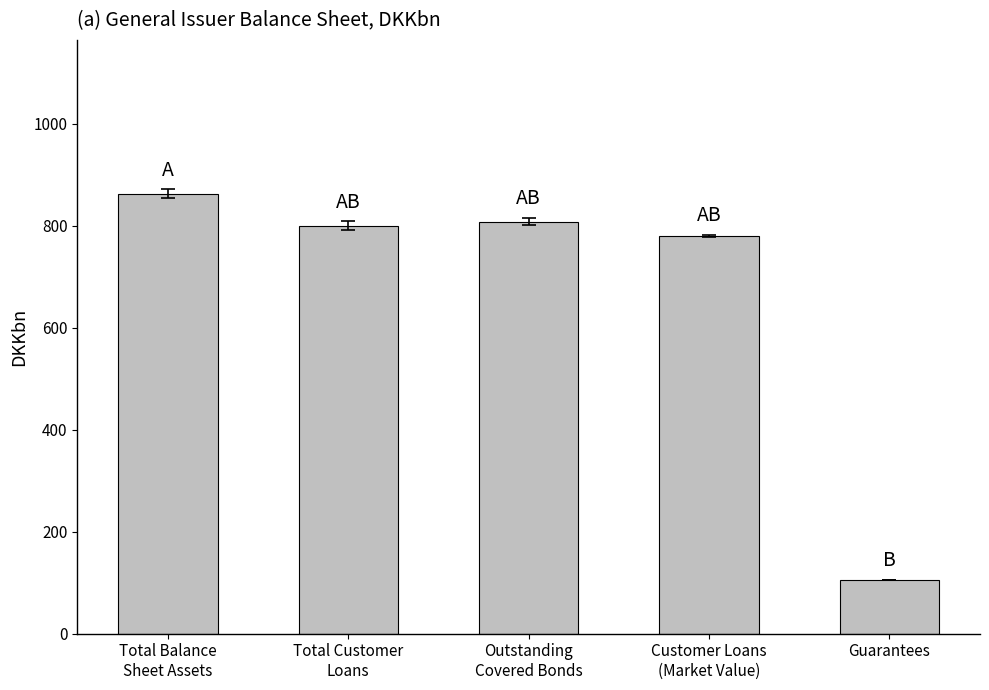

What is the ratio of the value at Total Customer
Loans to the value at Total Balance
Sheet Assets?

0.9